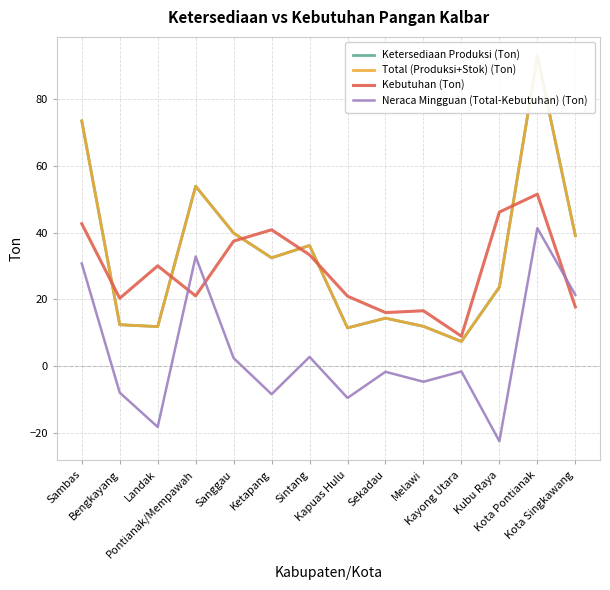

What is the label of the 14th point from the left?

Kota Singkawang